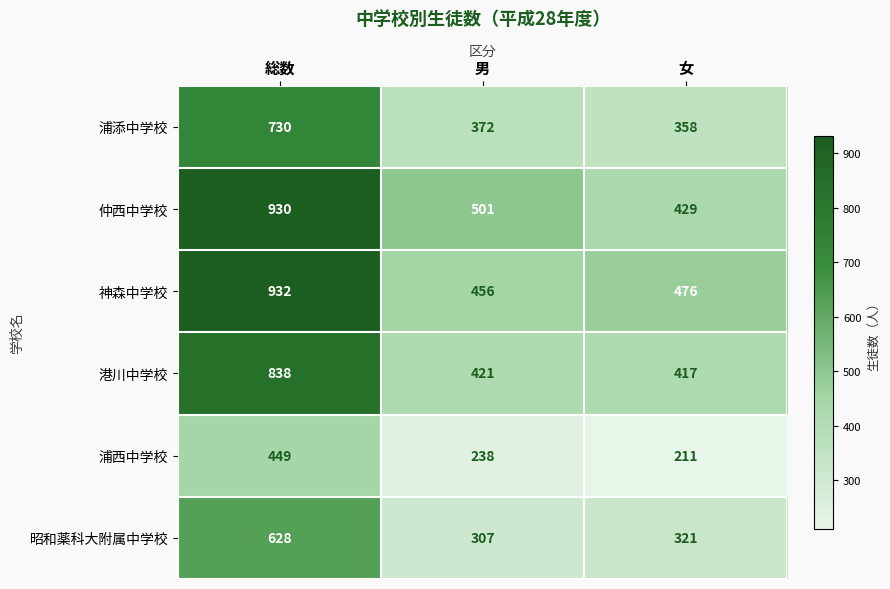

Reading left to right, what are all the values shown in this chart?

浦添中学校: 730	372	358
仲西中学校: 930	501	429
神森中学校: 932	456	476
港川中学校: 838	421	417
浦西中学校: 449	238	211
昭和薬科大附属中学校: 628	307	321